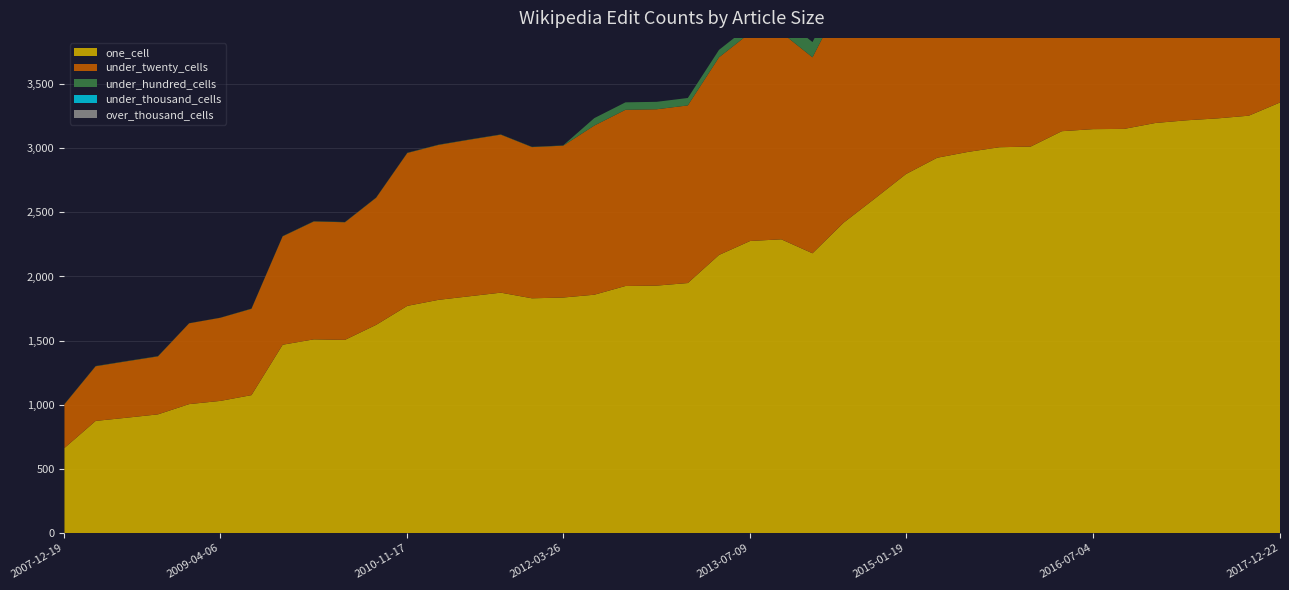

Reading left to right, what are all the values shown in this chart?

one_cell: 2007-12-19=663	2008-04-01=874	2008-06-27=899	2008-10-10=925	2008-12-17=1005	2009-04-06=1030	2009-06-17=1075	2009-09-25=1468	2009-12-16=1510	2010-04-01=1506	2010-07-26=1623	2010-11-17=1771	2011-02-21=1818	2011-06-10=1846	2011-09-05=1874	2012-01-18=1830	2012-03-26=1836	2012-07-13=1858	2012-10-31=1926	2012-12-11=1929	2013-02-20=1949	2013-05-21=2168	2013-07-09=2277	2013-09-10=2290	2013-12-20=2181	2014-03-28=2420	2014-09-08=2608	2015-01-19=2799	2015-04-09=2926	2015-07-03=2972	2015-10-01=3008	2016-01-04=3013	2016-04-05=3133	2016-07-04=3149	2016-10-07=3151	2016-12-27=3197	2017-04-12=3218	2017-07-24=3233	2017-10-12=3254	2017-12-22=3357
under_twenty_cells: 2007-12-19=341	2008-04-01=426	2008-06-27=440	2008-10-10=452	2008-12-17=630	2009-04-06=648	2009-06-17=673	2009-09-25=845	2009-12-16=919	2010-04-01=917	2010-07-26=991	2010-11-17=1192	2011-02-21=1208	2011-06-10=1221	2011-09-05=1232	2012-01-18=1179	2012-03-26=1184	2012-07-13=1319	2012-10-31=1374	2012-12-11=1375	2013-02-20=1385	2013-05-21=1541	2013-07-09=1623	2013-09-10=1613	2013-12-20=1528	2014-03-28=1761	2014-09-08=1903	2015-01-19=2063	2015-04-09=2135	2015-07-03=2168	2015-10-01=2248	2016-01-04=2184	2016-04-05=2294	2016-07-04=2314	2016-10-07=2348	2016-12-27=2336	2017-04-12=2355	2017-07-24=2409	2017-10-12=2437	2017-12-22=2590
under_hundred_cells: 2007-12-19=2	2008-04-01=2	2008-06-27=2	2008-10-10=2	2008-12-17=1	2009-04-06=1	2009-06-17=2	2009-09-25=2	2009-12-16=2	2010-04-01=2	2010-07-26=2	2010-11-17=2	2011-02-21=2	2011-06-10=2	2011-09-05=2	2012-01-18=2	2012-03-26=2	2012-07-13=58	2012-10-31=58	2012-12-11=58	2013-02-20=58	2013-05-21=58	2013-07-09=58	2013-09-10=119	2013-12-20=119	2014-03-28=120	2014-09-08=206	2015-01-19=208	2015-04-09=209	2015-07-03=209	2015-10-01=211	2016-01-04=212	2016-04-05=212	2016-07-04=212	2016-10-07=234	2016-12-27=200	2017-04-12=200	2017-07-24=214	2017-10-12=215	2017-12-22=202
under_thousand_cells: 2007-12-19=0	2008-04-01=0	2008-06-27=0	2008-10-10=0	2008-12-17=0	2009-04-06=0	2009-06-17=0	2009-09-25=0	2009-12-16=0	2010-04-01=0	2010-07-26=0	2010-11-17=0	2011-02-21=0	2011-06-10=0	2011-09-05=0	2012-01-18=0	2012-03-26=0	2012-07-13=0	2012-10-31=0	2012-12-11=0	2013-02-20=0	2013-05-21=0	2013-07-09=0	2013-09-10=0	2013-12-20=0	2014-03-28=0	2014-09-08=28	2015-01-19=28	2015-04-09=28	2015-07-03=28	2015-10-01=28	2016-01-04=42	2016-04-05=42	2016-07-04=42	2016-10-07=42	2016-12-27=179	2017-04-12=179	2017-07-24=179	2017-10-12=179	2017-12-22=192
over_thousand_cells: 2007-12-19=0	2008-04-01=0	2008-06-27=0	2008-10-10=0	2008-12-17=0	2009-04-06=0	2009-06-17=0	2009-09-25=0	2009-12-16=0	2010-04-01=0	2010-07-26=0	2010-11-17=0	2011-02-21=0	2011-06-10=0	2011-09-05=0	2012-01-18=0	2012-03-26=0	2012-07-13=0	2012-10-31=0	2012-12-11=0	2013-02-20=0	2013-05-21=0	2013-07-09=0	2013-09-10=0	2013-12-20=0	2014-03-28=0	2014-09-08=0	2015-01-19=0	2015-04-09=0	2015-07-03=0	2015-10-01=0	2016-01-04=0	2016-04-05=0	2016-07-04=0	2016-10-07=0	2016-12-27=0	2017-04-12=0	2017-07-24=0	2017-10-12=0	2017-12-22=0